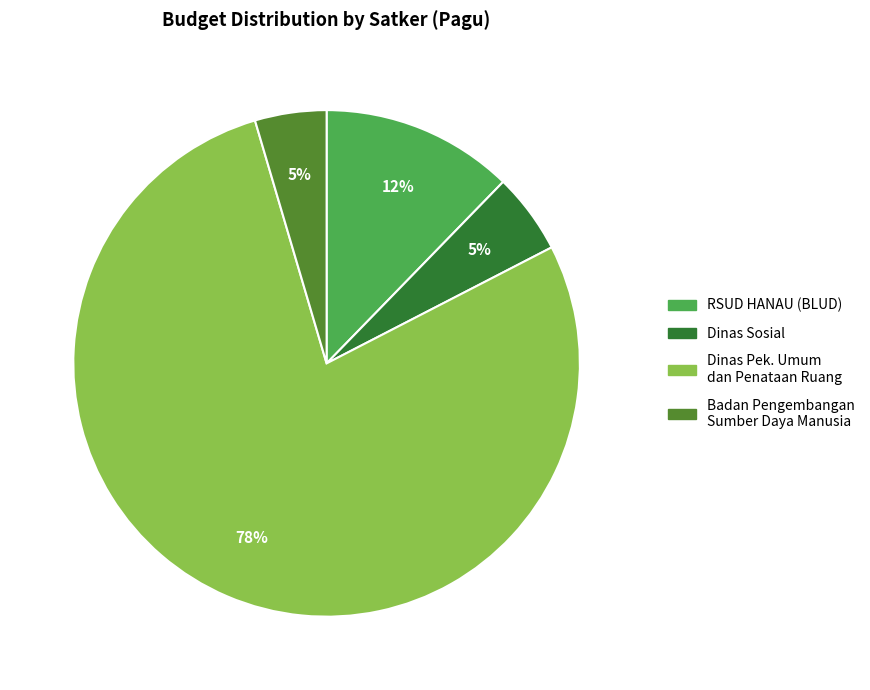

Is there a majority slice in this chart?

Yes